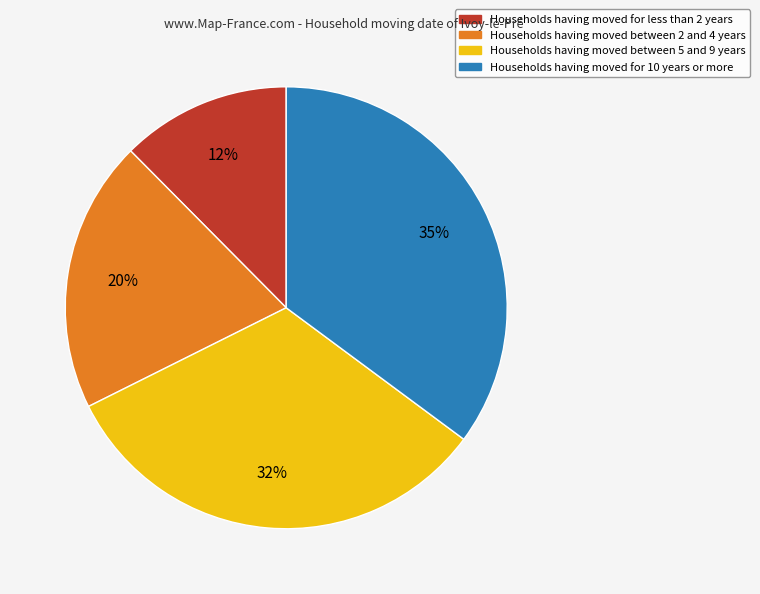

Is there a majority slice in this chart?

No